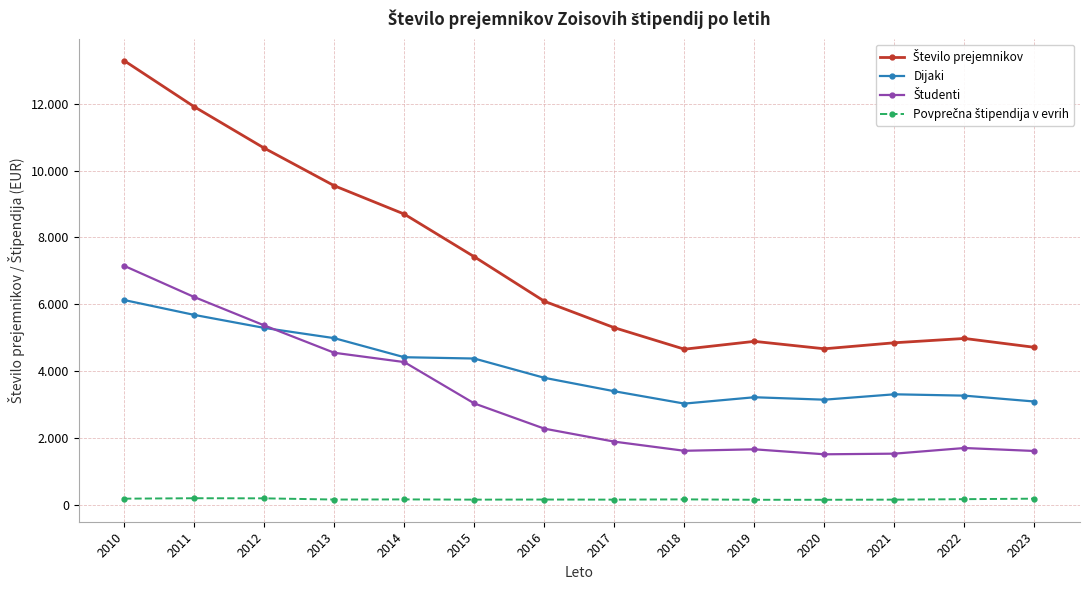

Does the chart have visible grid lines?

Yes